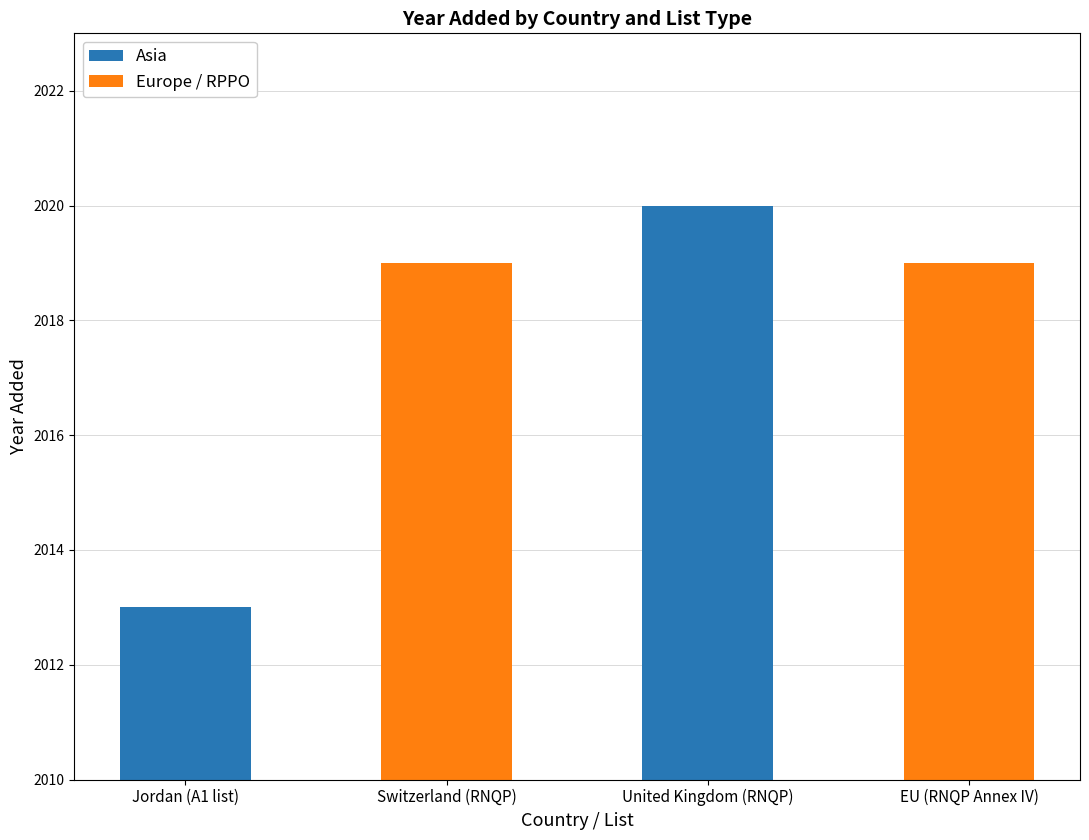

What is the approximate value at Switzerland (RNQP)?

2019